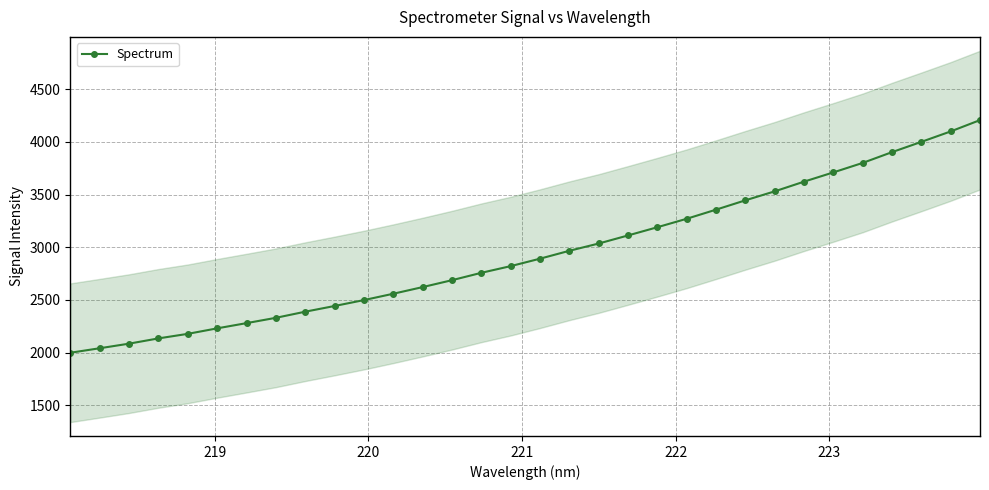

What is the maximum value for Spectrum?

4206.0